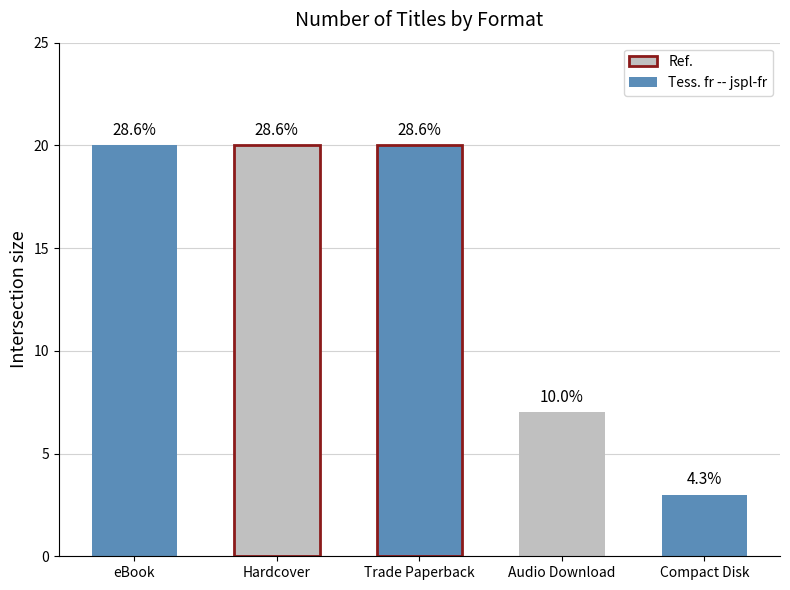

How many bars are there in total?

5